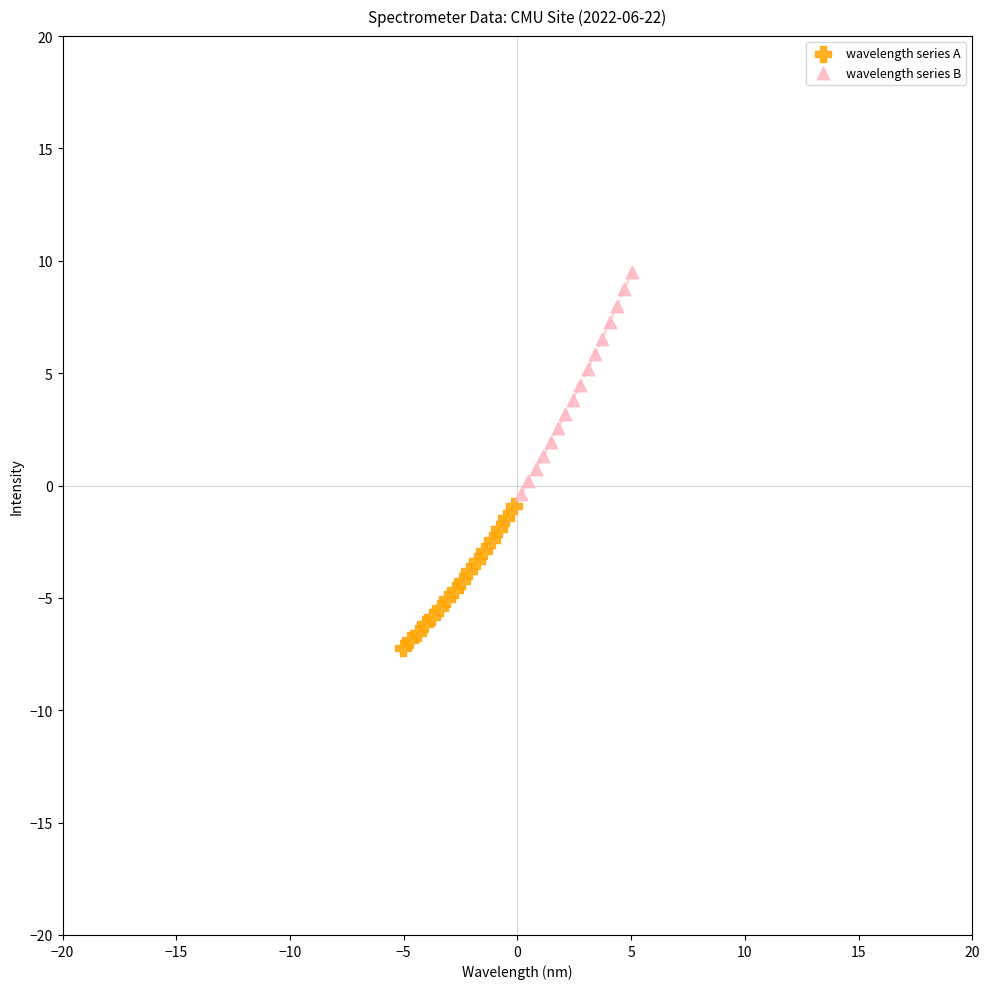

What are all the series names shown in the legend?

wavelength series A, wavelength series B